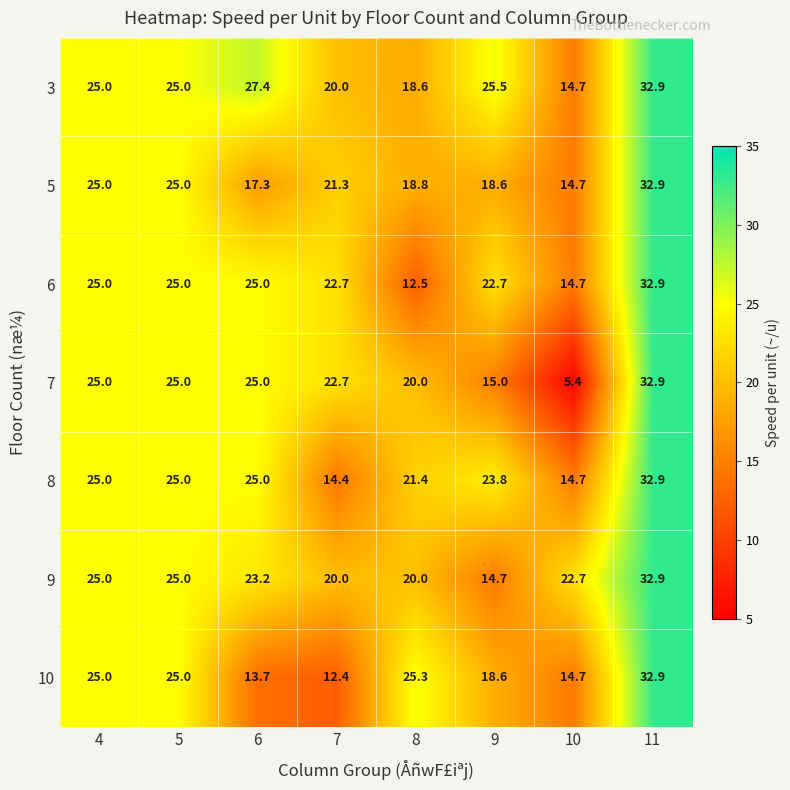

What is the difference between the second highest and minimum values in the 7 series?

19.6